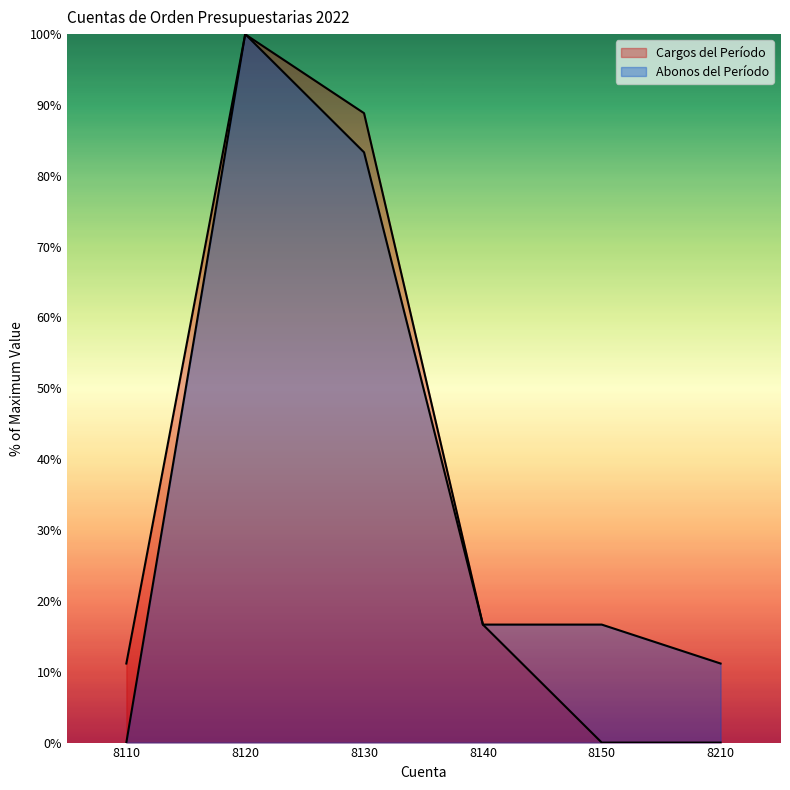

Is it true that Cargos del Período equals 0.0 at 8150?

True